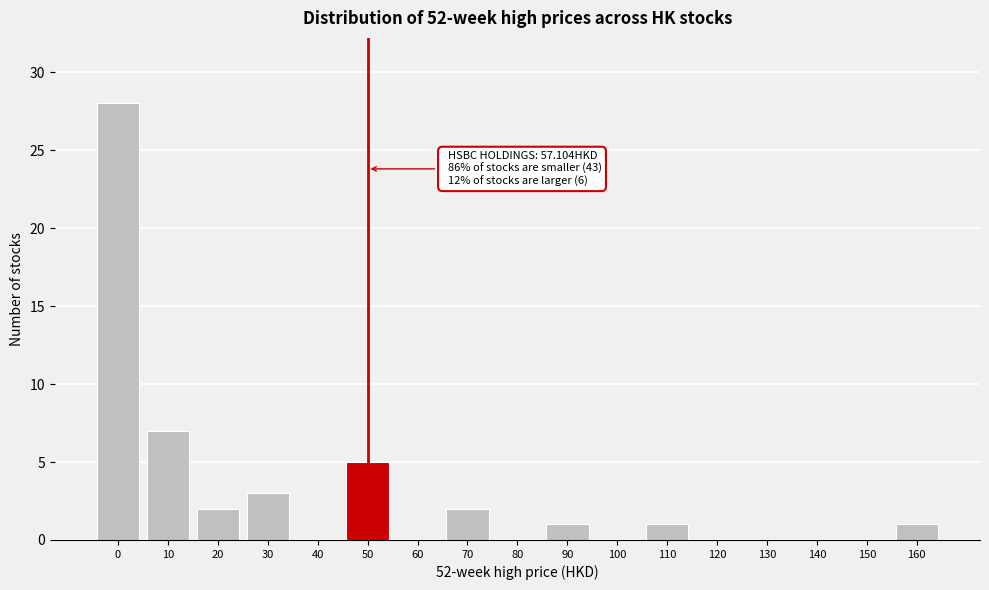

Reading left to right, what are all the values shown in this chart?

0=28	10=7	20=2	30=3	40=0	50=5	60=0	70=2	80=0	90=1	100=0	110=1	120=0	130=0	140=0	150=0	160=1